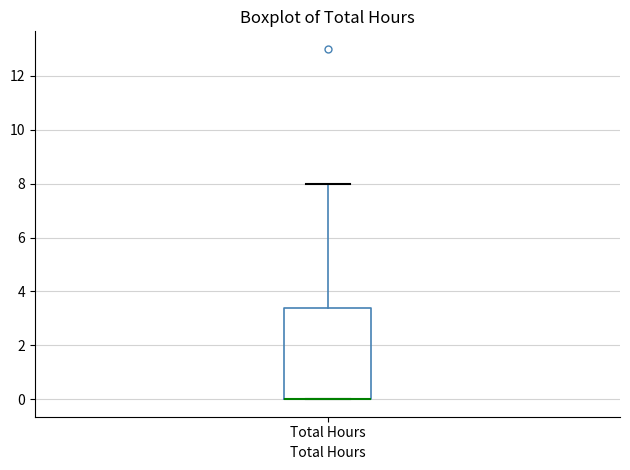

Where does the upper whisker of the box for Total Hours end on the y-axis? The values are not printed on the chart, so give them approximately, as read against the axis.

8.0